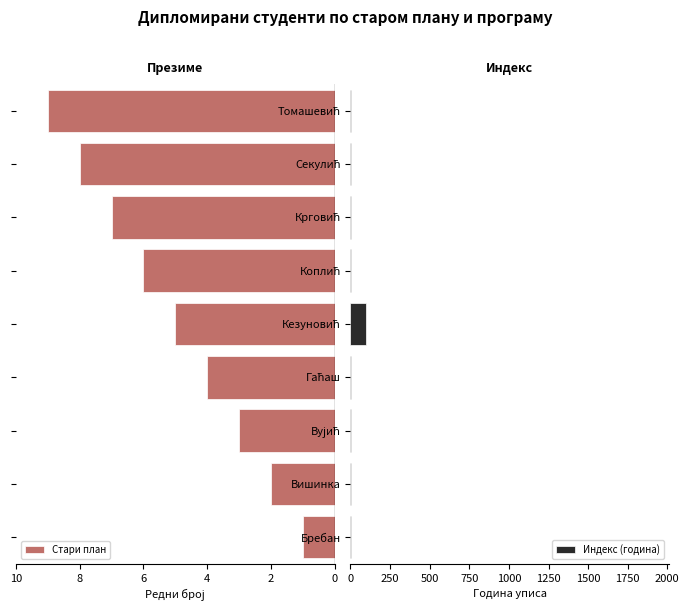

What is the sum of all Стари план values?

45